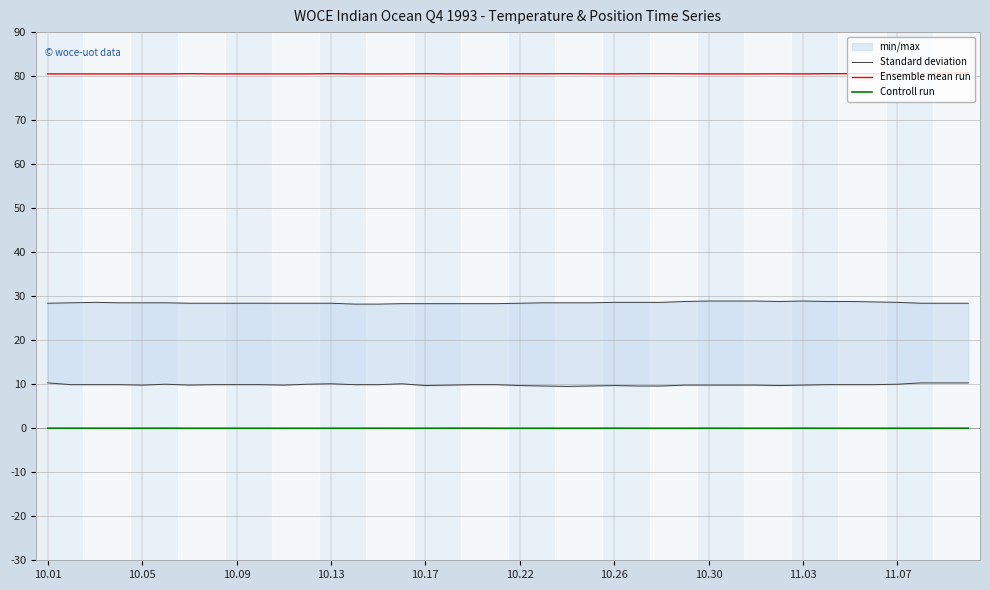

True or false: Ensemble mean run has a value of 37.3 at 10.01.

False